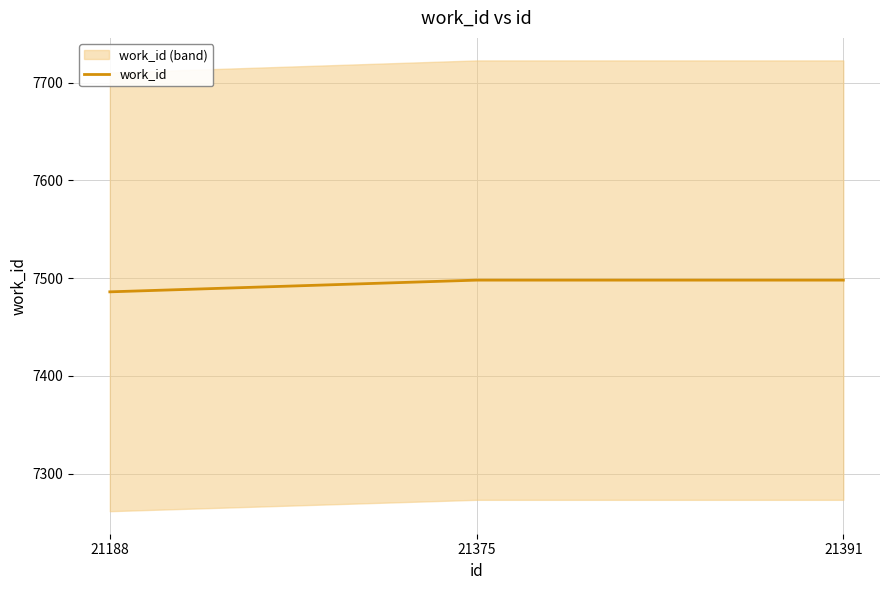

True or false: the data shows 7486 at 21188.

True